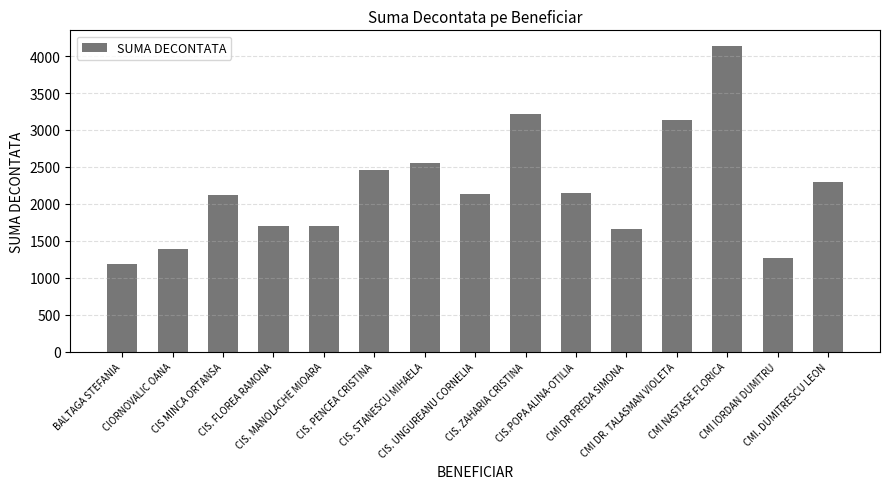

What is the label of the 6th bar from the right?

CIS.POPA ALINA-OTILIA